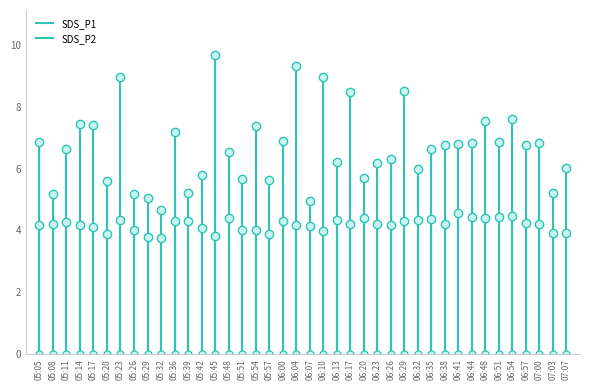

What is the smallest value displayed?

3.8